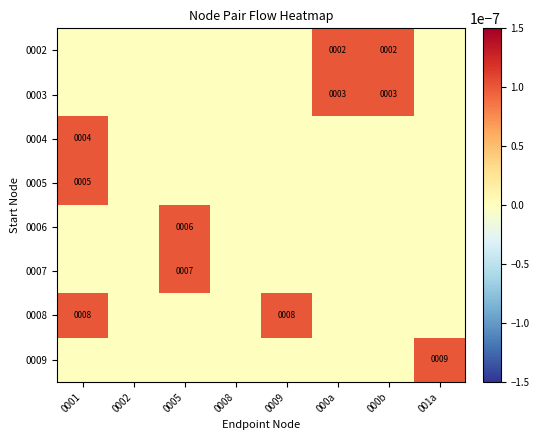

Is the value of 0002 at 000a greater than the value of 0004 at 000b?

Yes